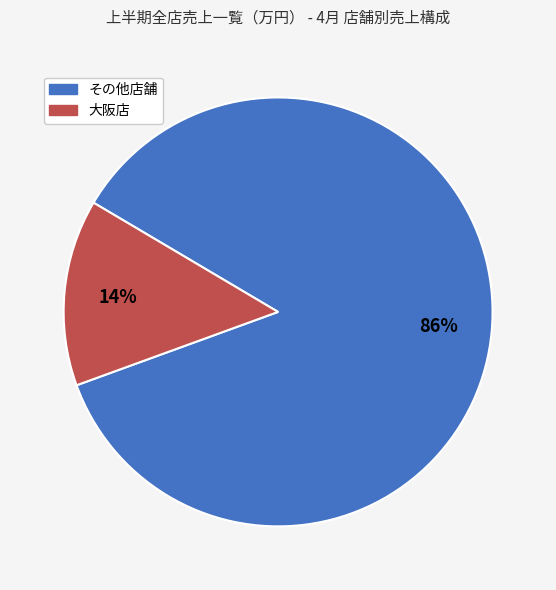

To the nearest percent, what is the average slice percentage?

50%